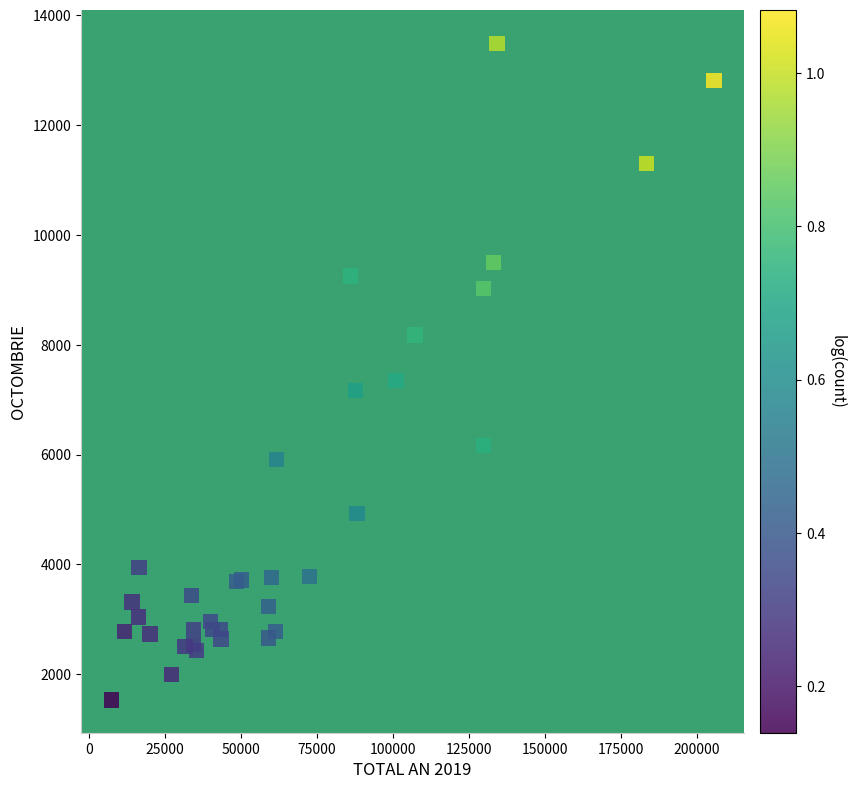

What Y value in the scatter plot is closest to 7510?

7345.6